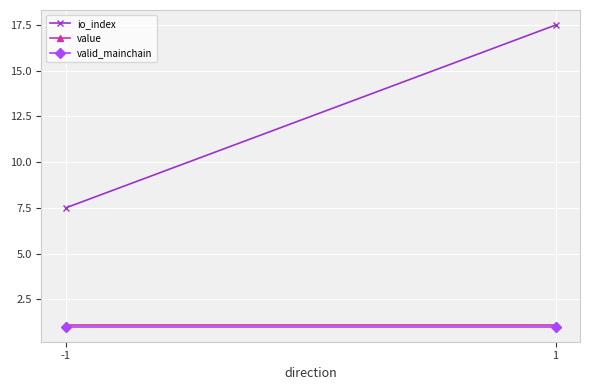

Which category has the highest value in the value series?

-1